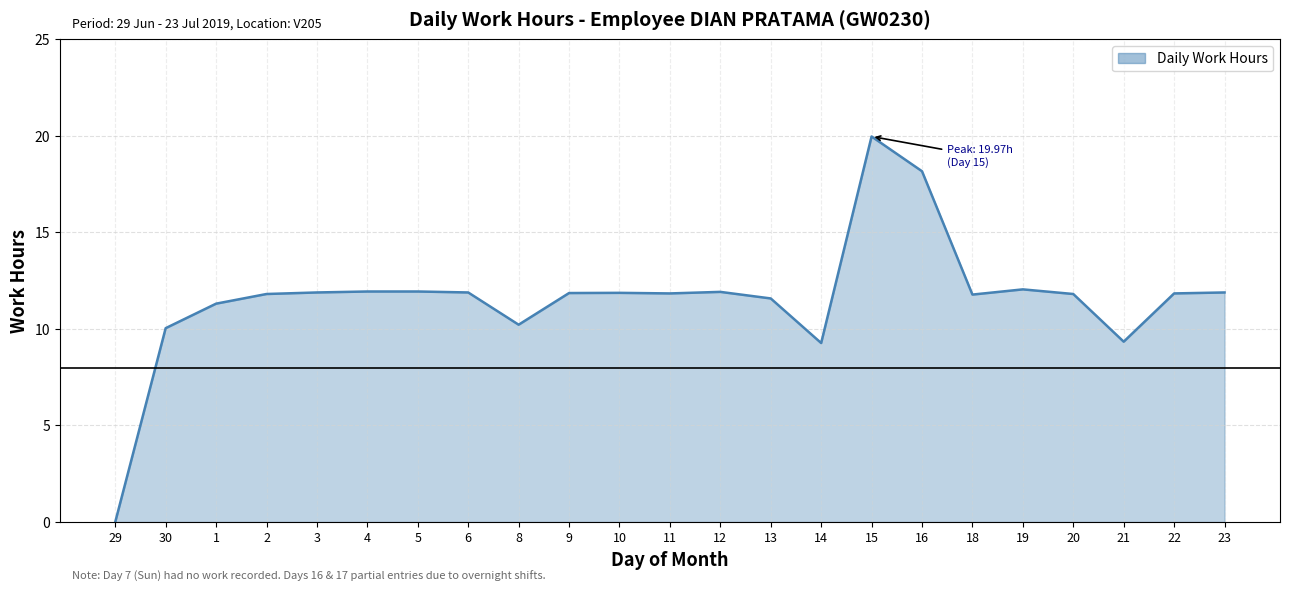

What is the ratio of the value at 13 to the value at 16?

0.6